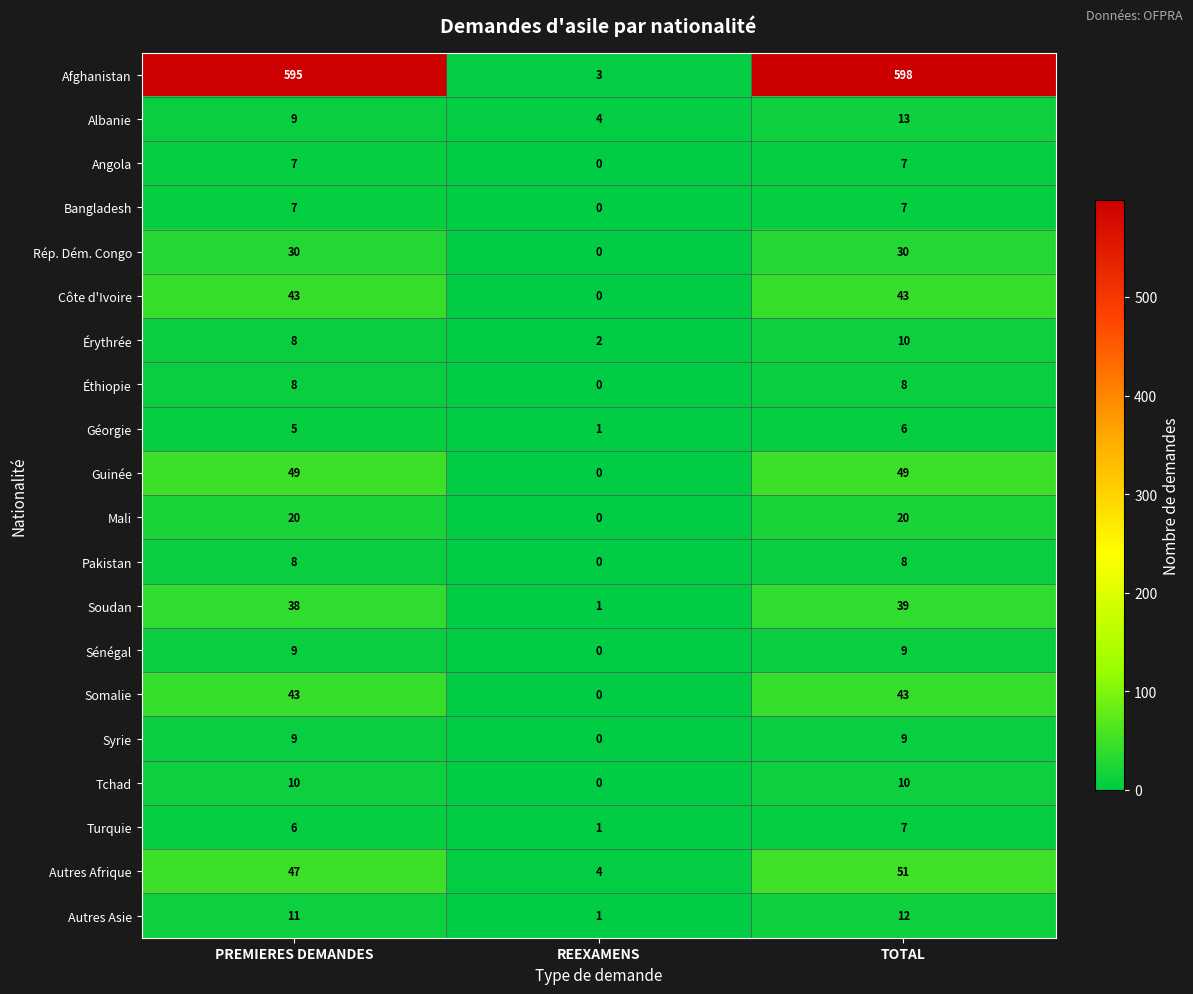

Is it true that Rép. Dém. Congo equals 30 at PREMIERES DEMANDES?

True